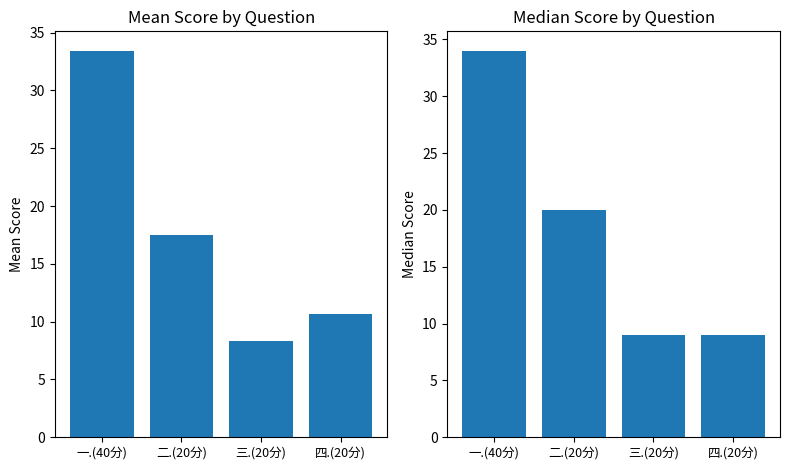

How many groups of bars are there?

4